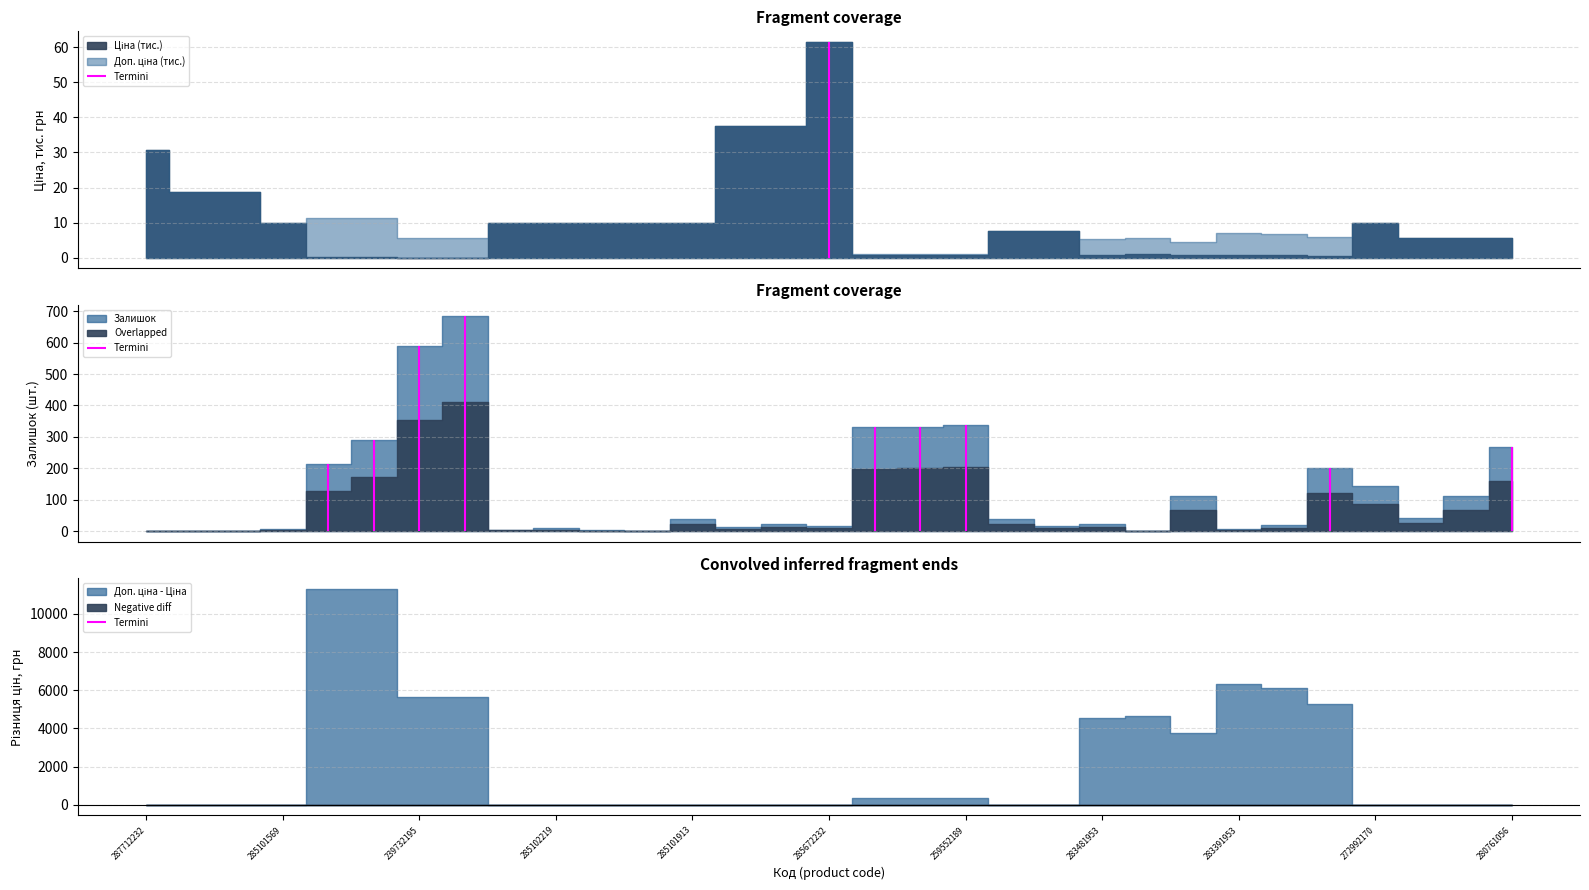

True or false: Залишок has a value of 66.7 at 283331953.

False